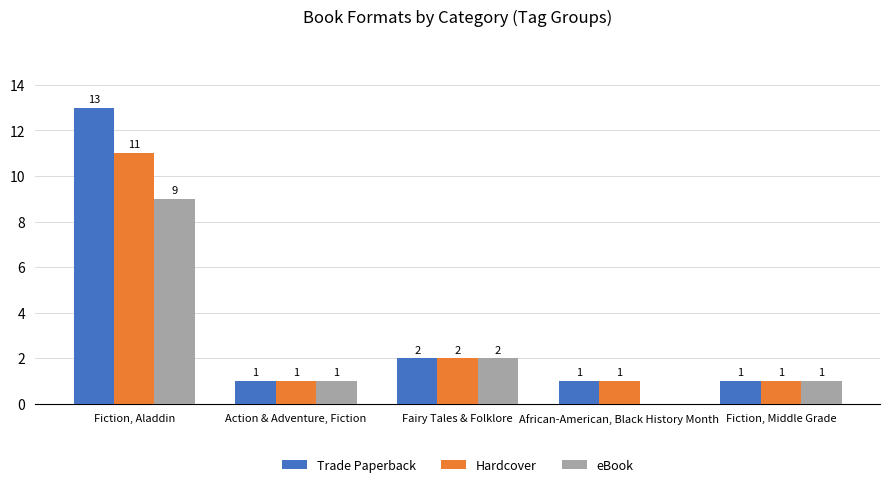

Is the value of Trade Paperback at Fiction, Middle Grade greater than the value of eBook at Fiction, Aladdin?

No